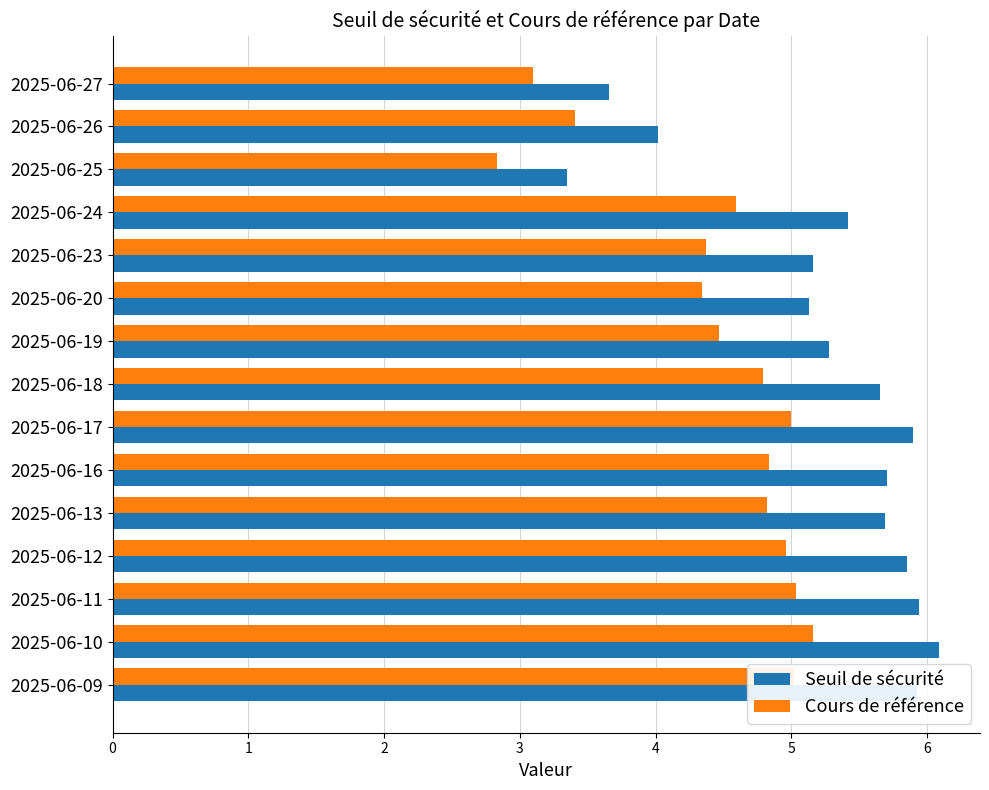

The value of Seuil de sécurité at 2025-06-12 is 5.8. True or false?

True